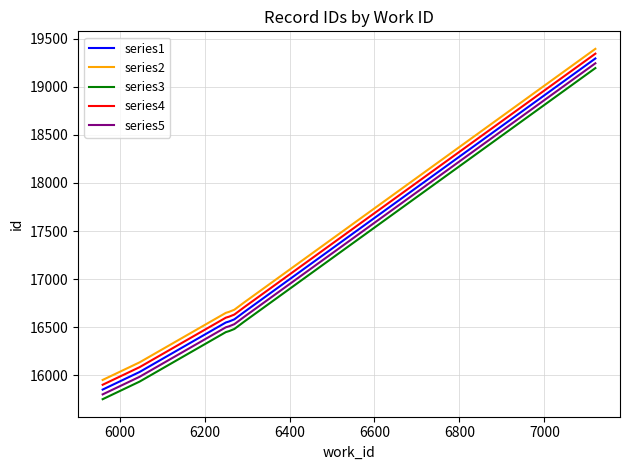

What is the difference between the maximum and minimum values in the series2 series?

3439.7